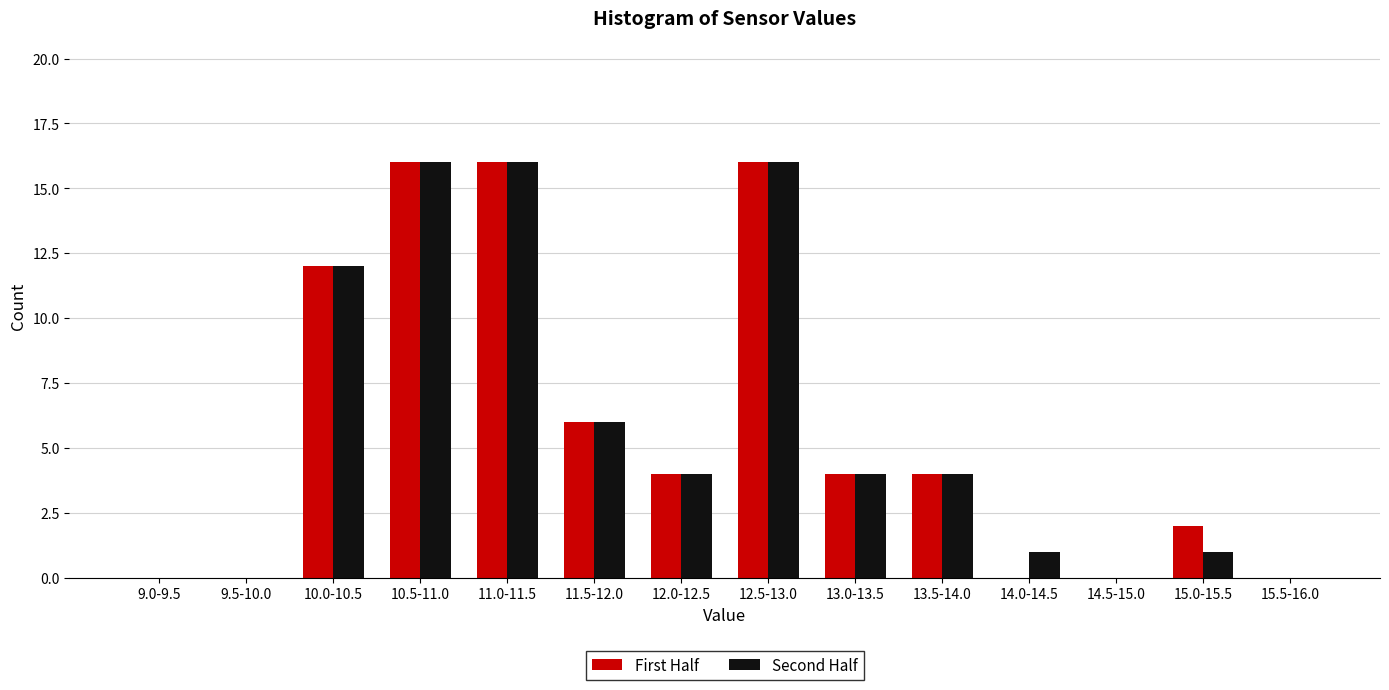

Reading left to right, extract all data points from this chart.

First Half: 9.0-9.5=0	9.5-10.0=0	10.0-10.5=12	10.5-11.0=16	11.0-11.5=16	11.5-12.0=6	12.0-12.5=4	12.5-13.0=16	13.0-13.5=4	13.5-14.0=4	14.0-14.5=0	14.5-15.0=0	15.0-15.5=2	15.5-16.0=0
Second Half: 9.0-9.5=0	9.5-10.0=0	10.0-10.5=12	10.5-11.0=16	11.0-11.5=16	11.5-12.0=6	12.0-12.5=4	12.5-13.0=16	13.0-13.5=4	13.5-14.0=4	14.0-14.5=1	14.5-15.0=0	15.0-15.5=1	15.5-16.0=0